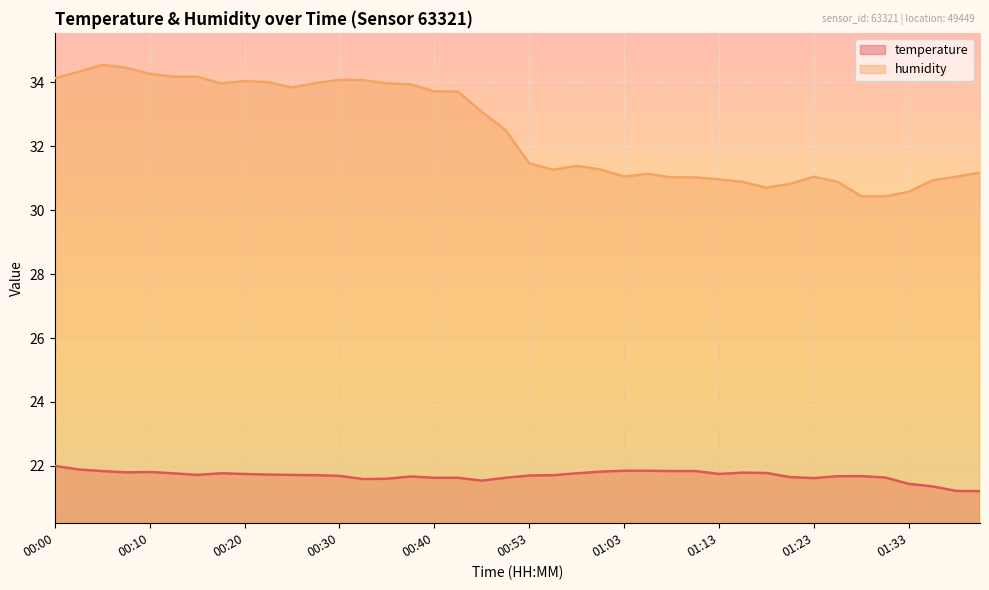

How many lines are shown in the chart?

2